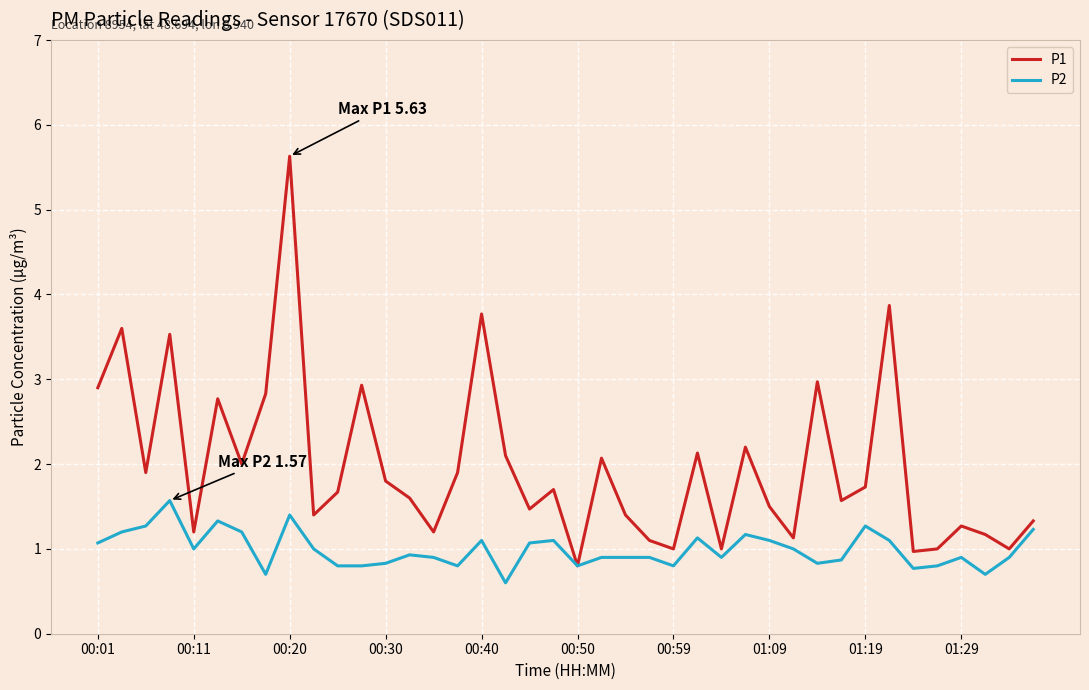

Rank the series by their average value, from lowest to highest.

P2, P1